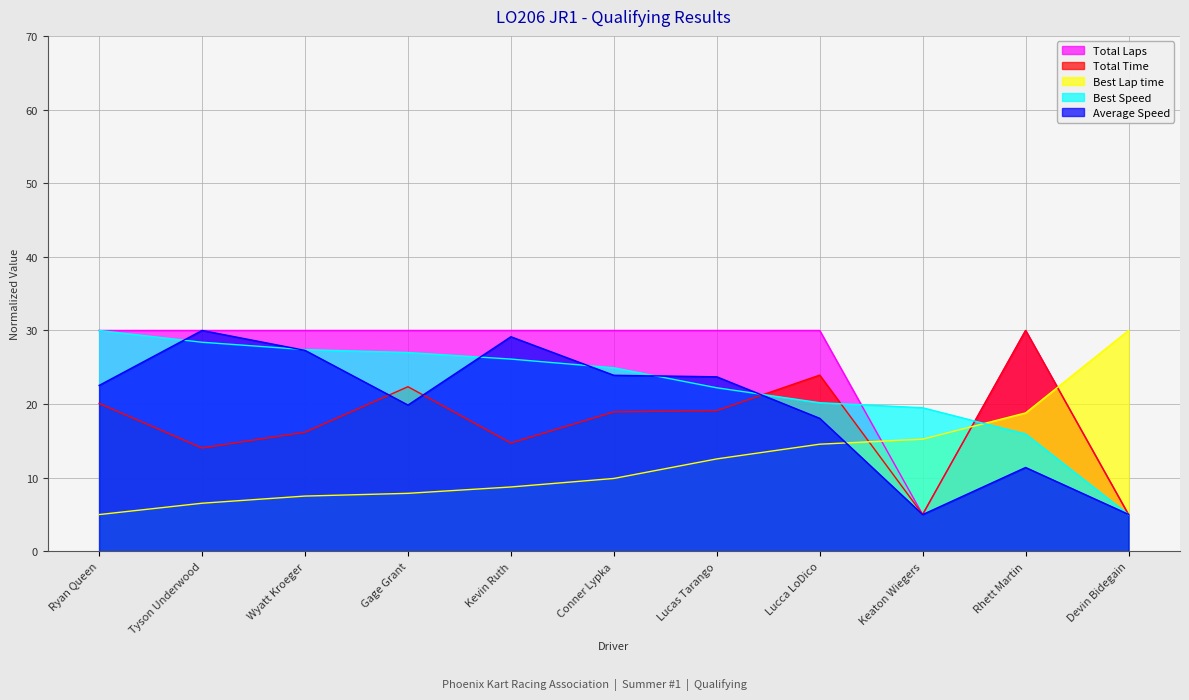

How many times do Average Speed and Best Speed cross each other?

7